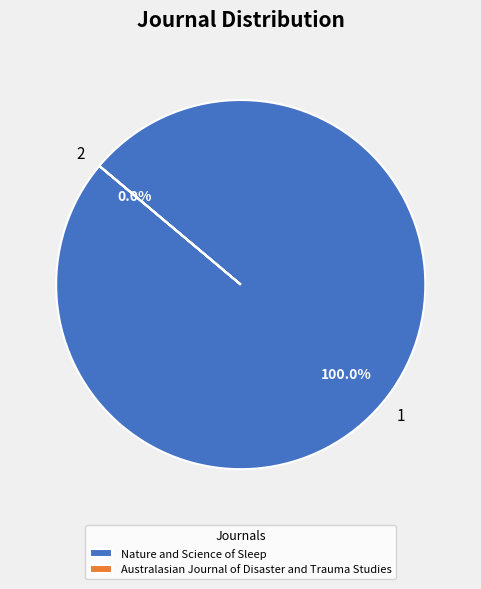

What percentage is the 1 slice, to the nearest percent?

100%